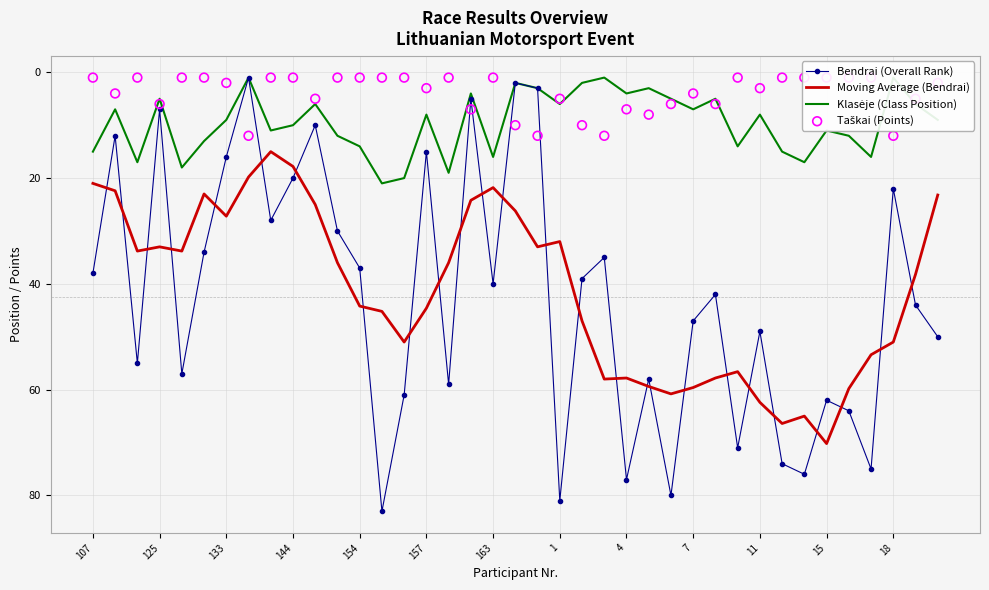

What is the total value across all series at 13?

150.2